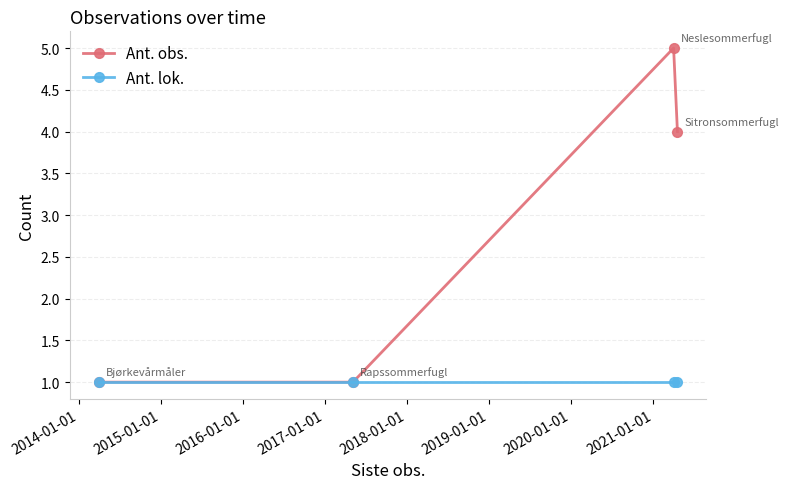

Is this an area chart (filled region under the line)?

No